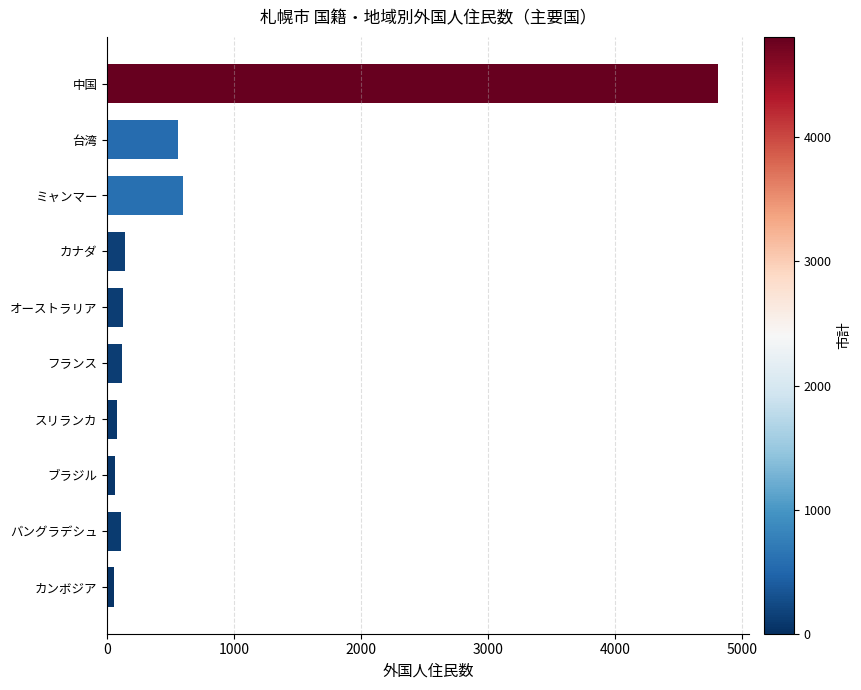

What is the label of the 5th bar from the bottom?

フランス